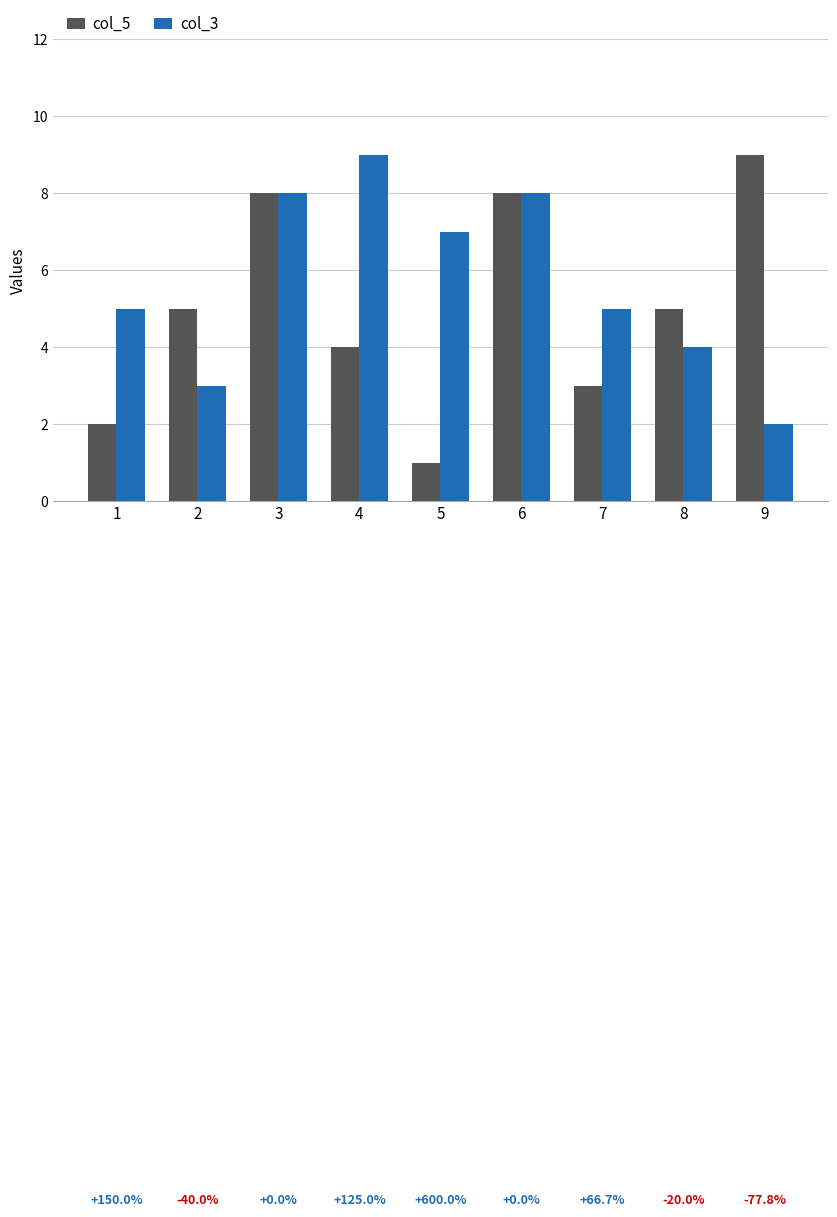

What are all the series names shown in the legend?

col_5, col_3